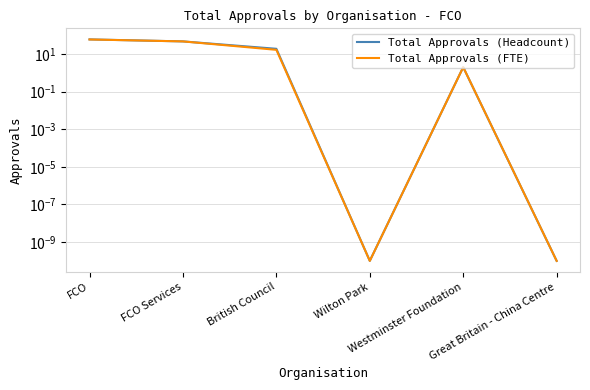

List the series in order of their overall mean, lowest first.

Total Approvals (FTE), Total Approvals (Headcount)